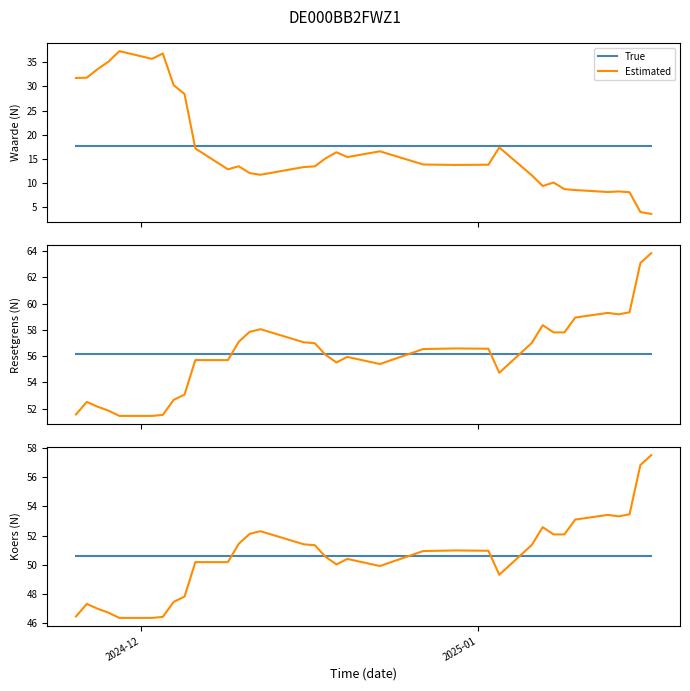

Which series ends up on top after the final intersection of True and Estimated?

Estimated